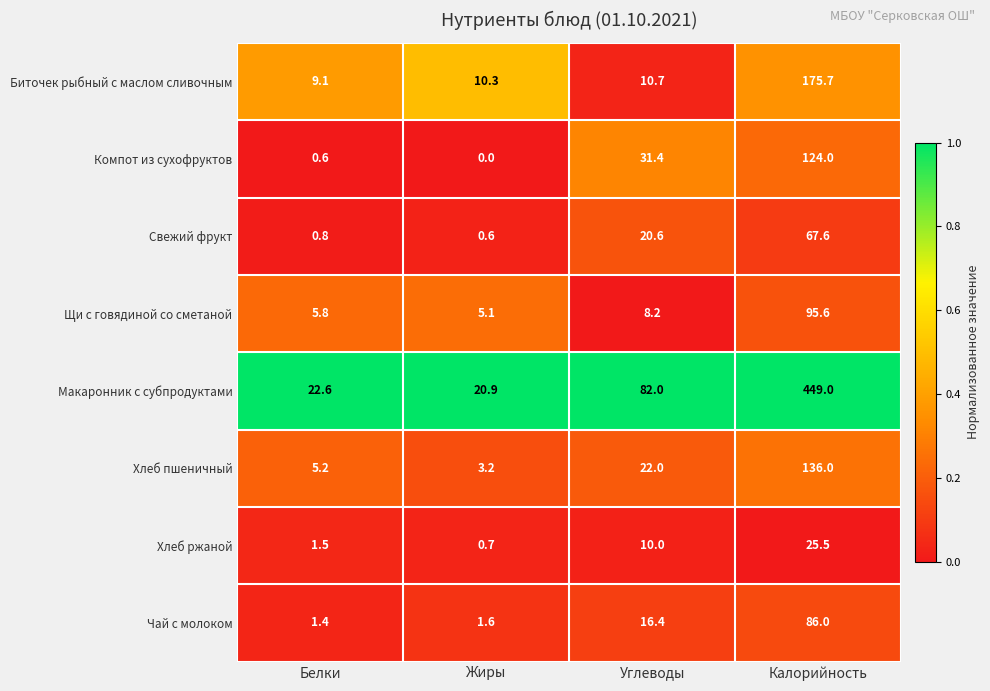

Where is Чай с молоком nearest to the value 43?

Углеводы